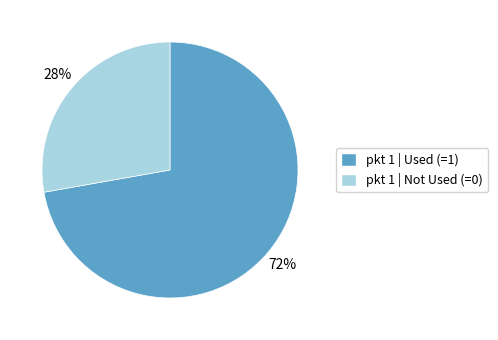

To the nearest percent, what is the difference between the largest and smallest slice percentages?

44%